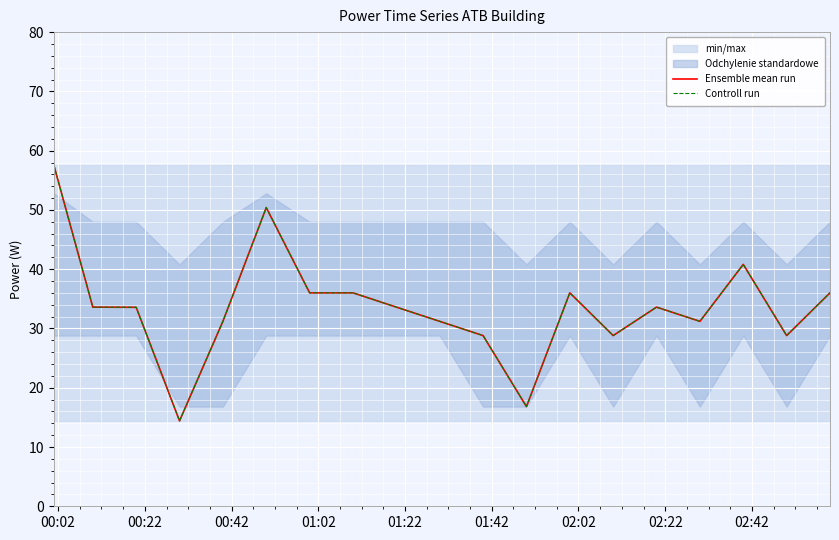

What is the sum of all Controll run values?

638.4